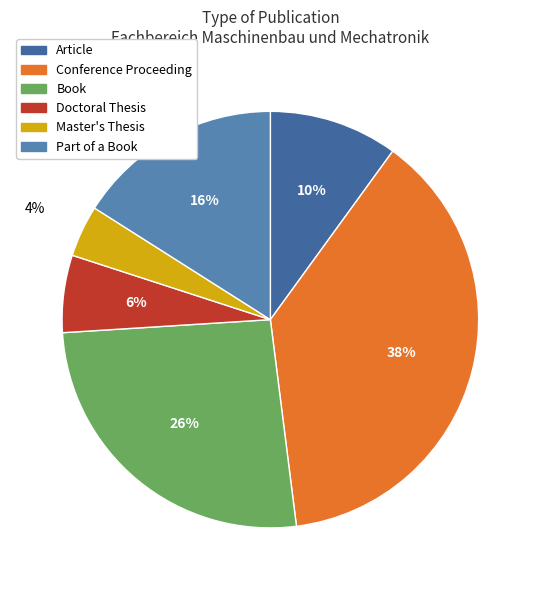

To the nearest percent, what is the difference between the Conference Proceeding and Article slice percentages?

28%